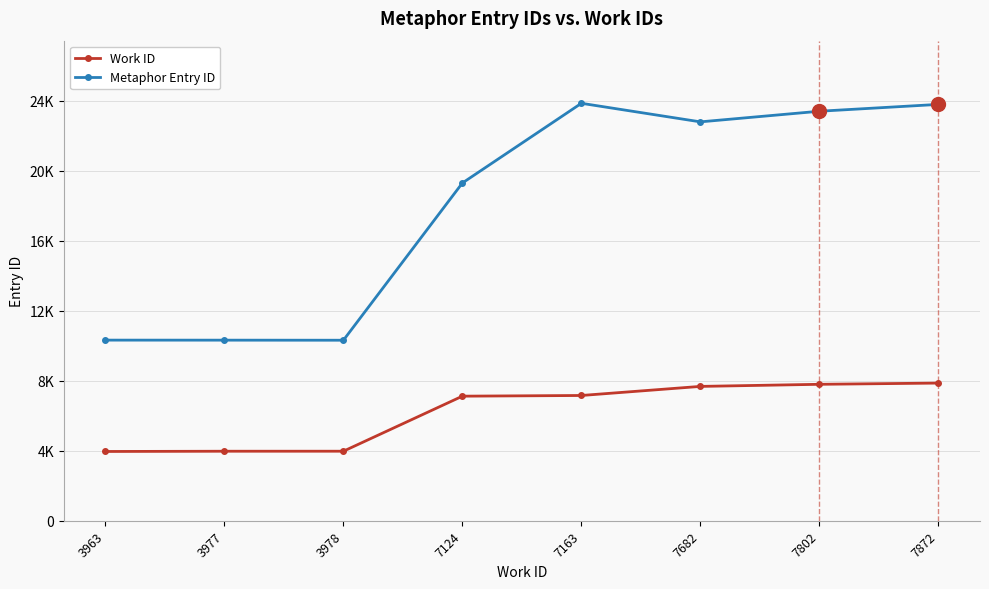

True or false: Metaphor Entry ID and Work ID cross at least once.

False